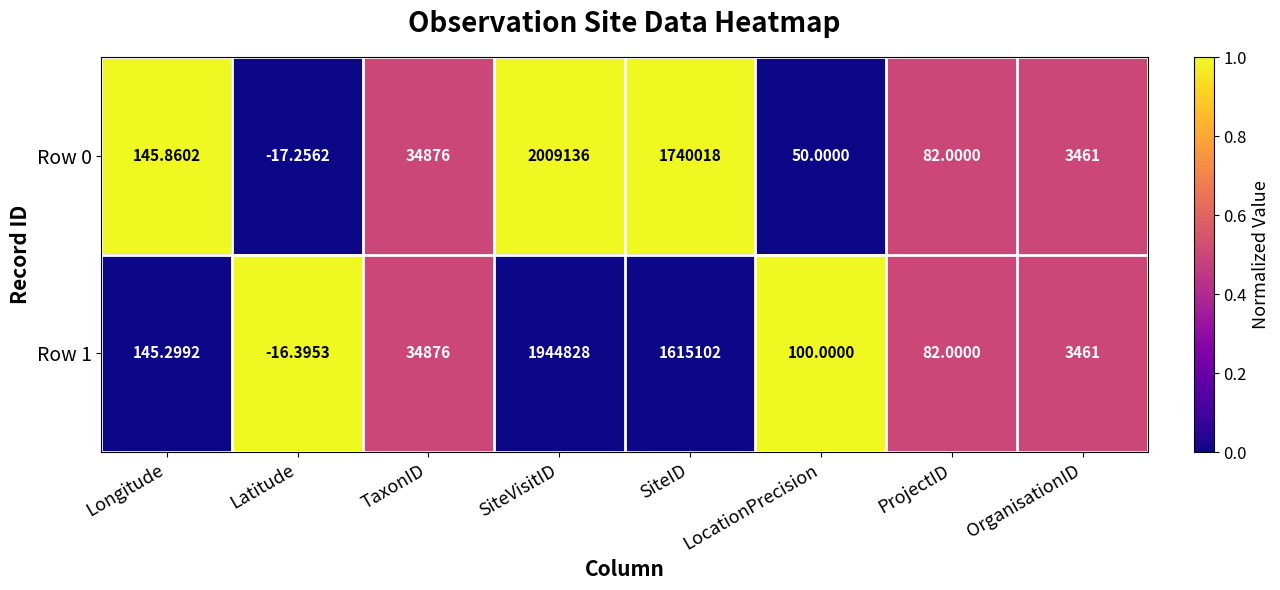

Where does the Row 0 series first go above 3461?

TaxonID